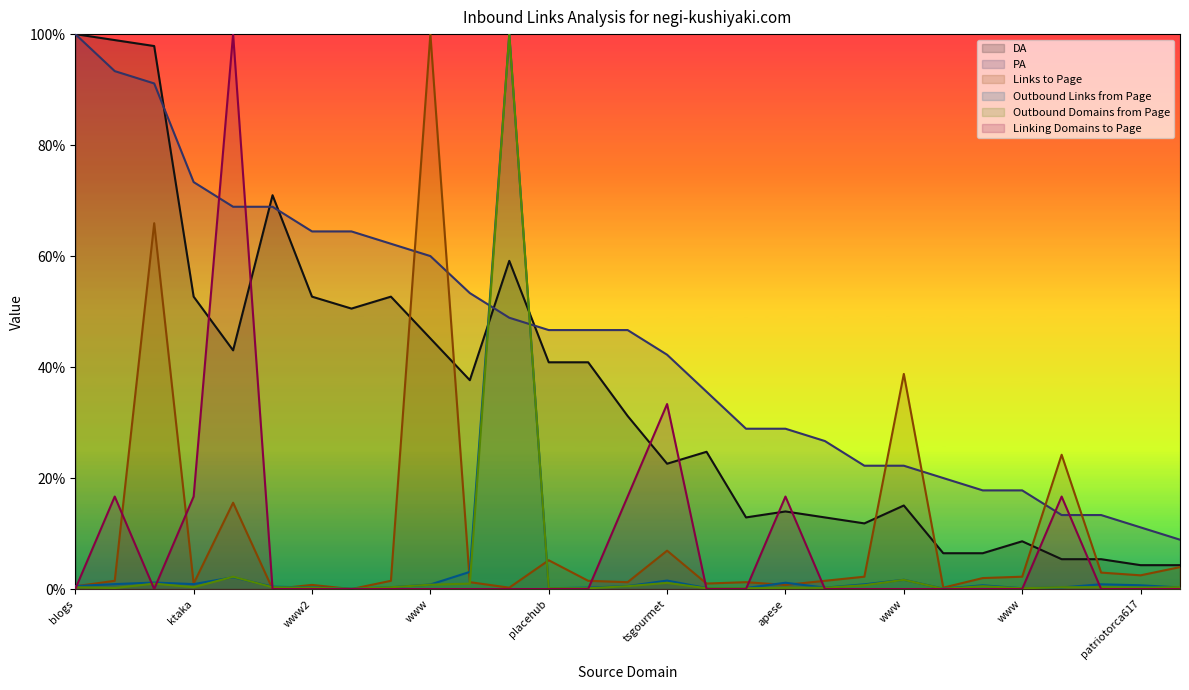

What are all the series names shown in the legend?

DA, PA, Links to Page, Outbound Links from Page, Outbound Domains from Page, Linking Domains to Page